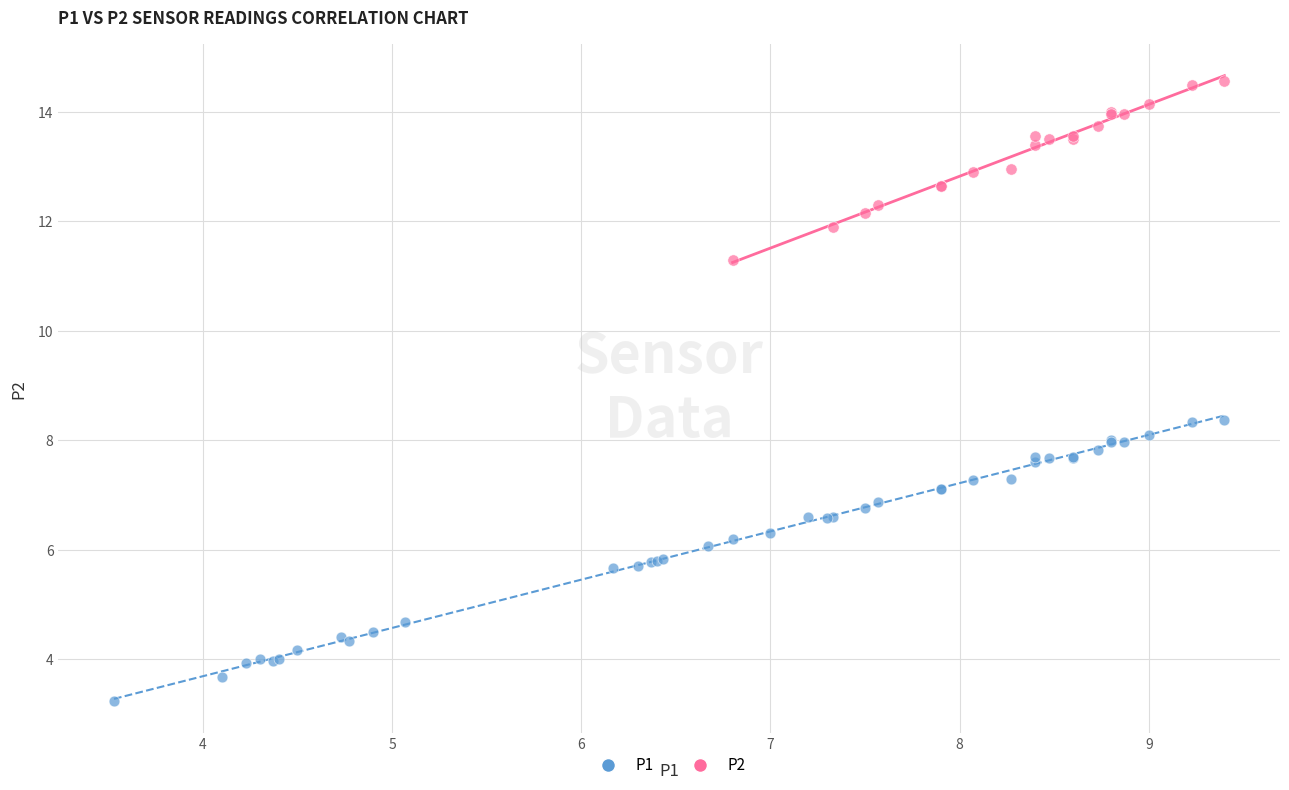

Which series contains the highest Y value?

P2